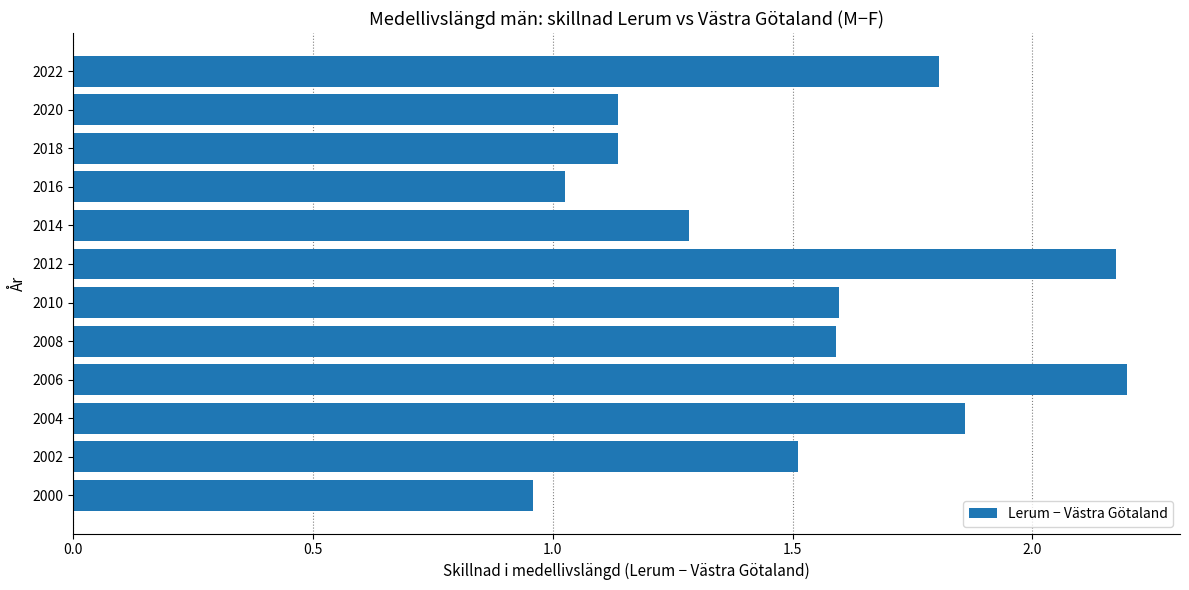

What is the difference between the maximum and minimum values?

1.2